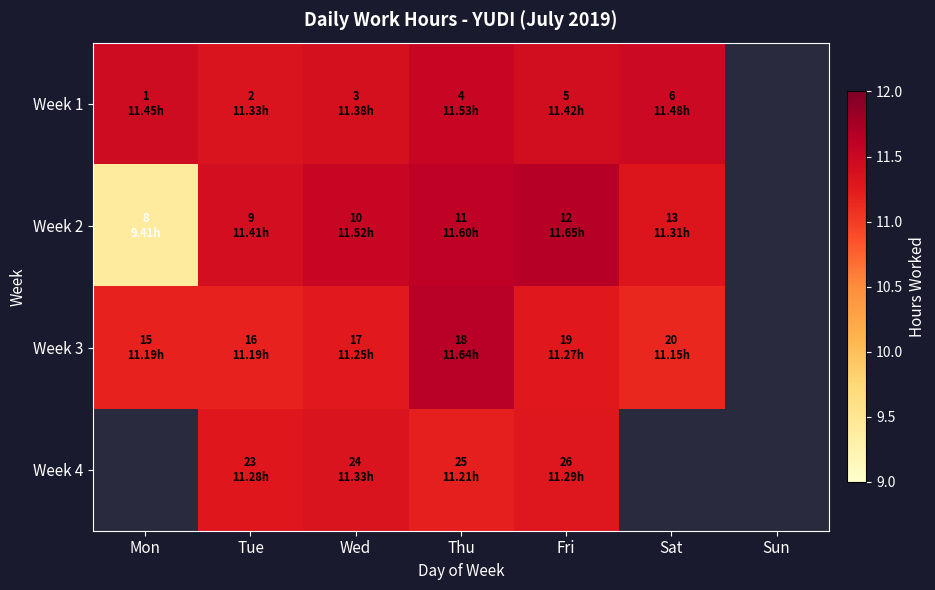

Which label corresponds to the largest value in the chart?

Fri